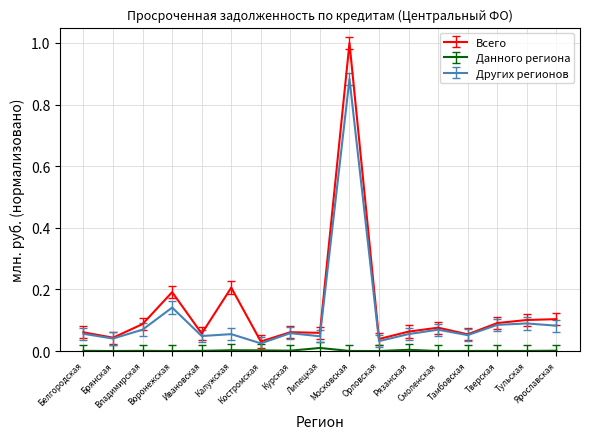

Is this an area chart (filled region under the line)?

No